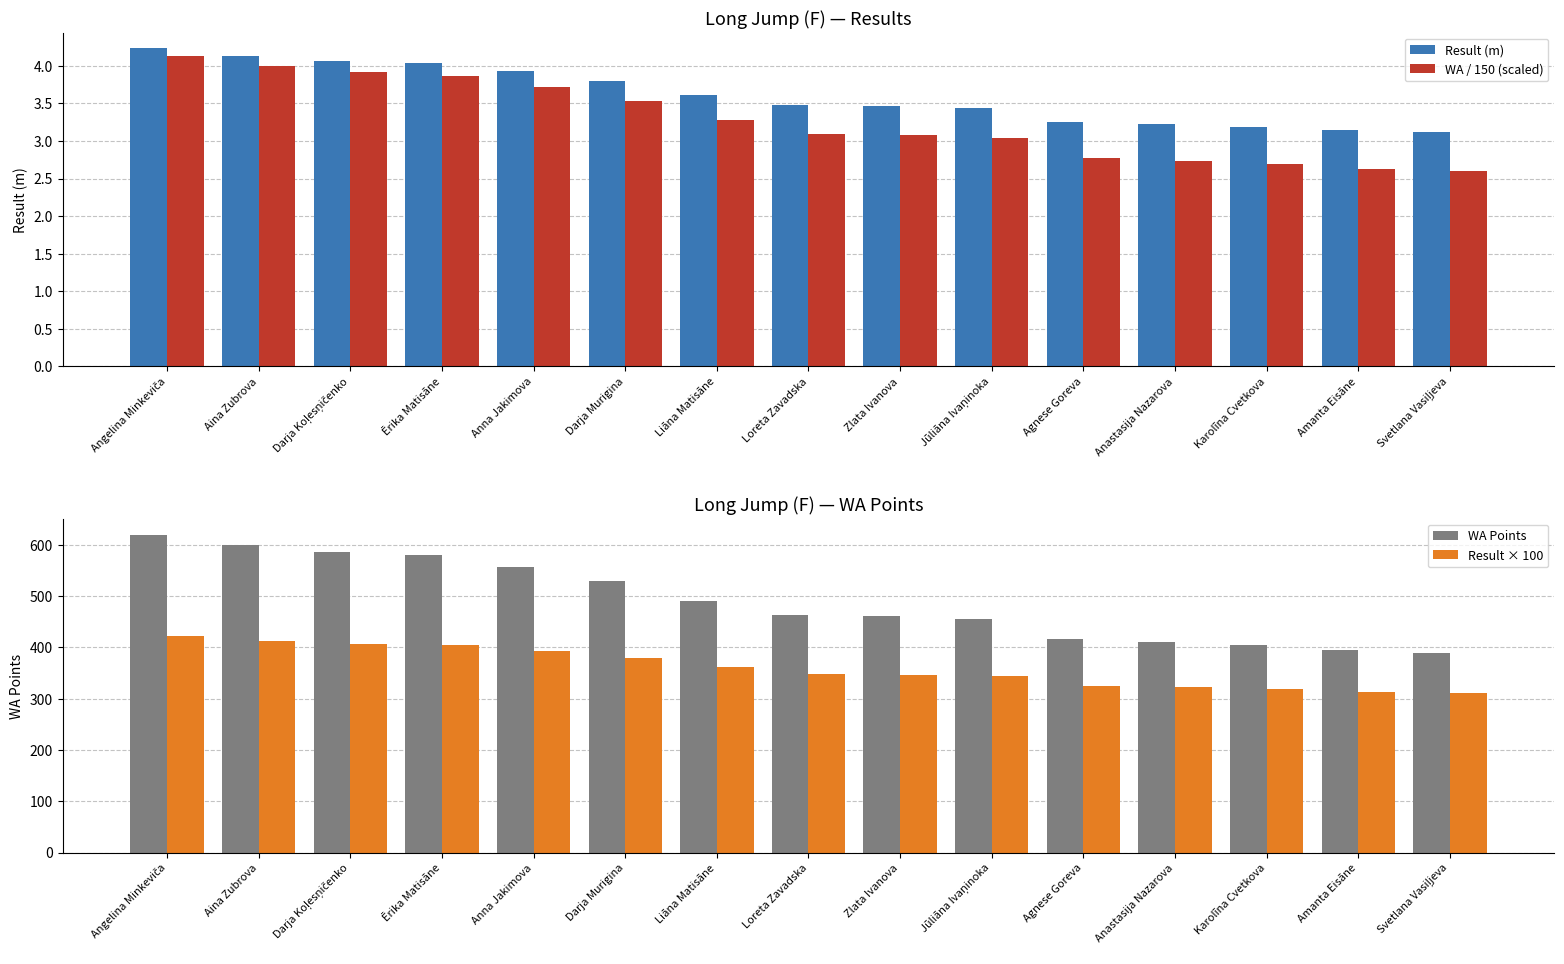

Between Darja Koļesņičenko and Loreta Zavadska, which series saw the biggest shift?

WA Points